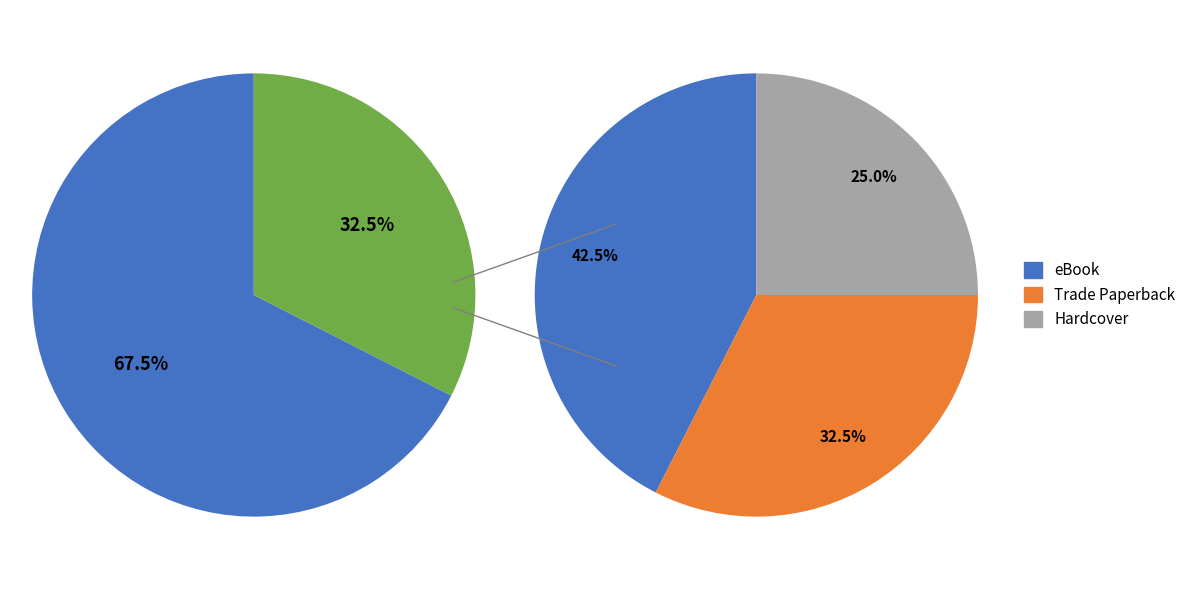

Rank the categories by value from highest to lowest.

eBook, Trade Paperback, Hardcover